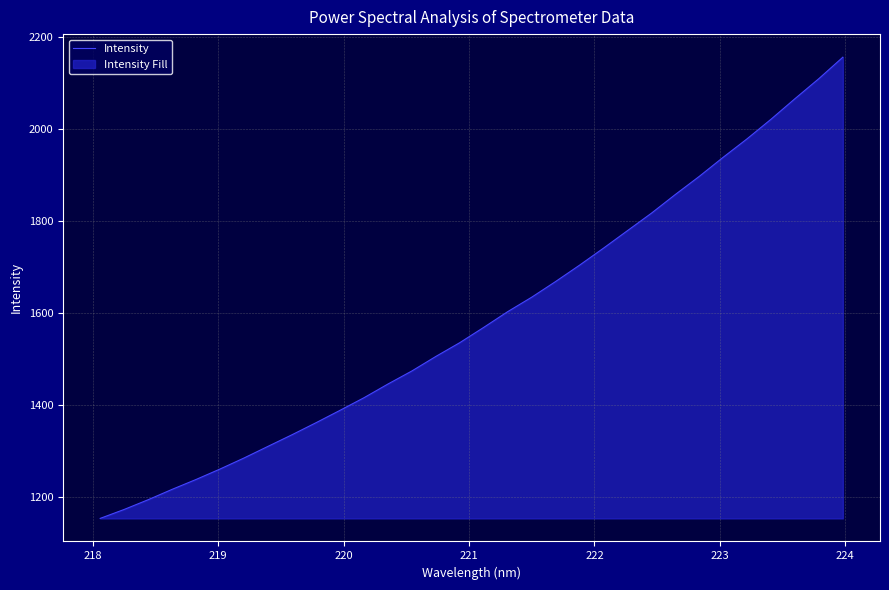

What is the greatest value displayed?

2155.4